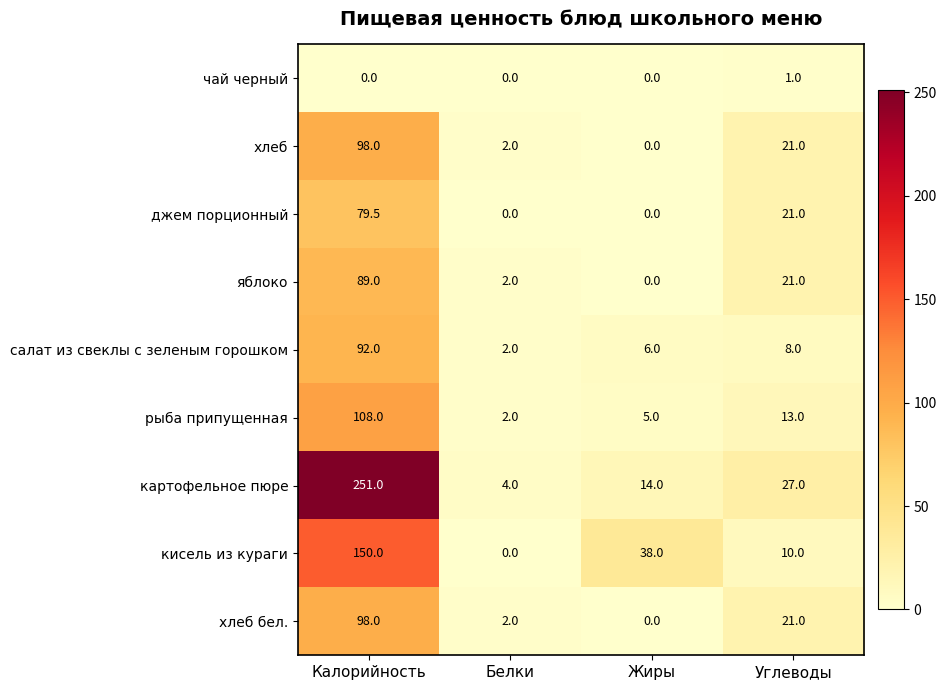

How many positive values does the чай черный series have?

1